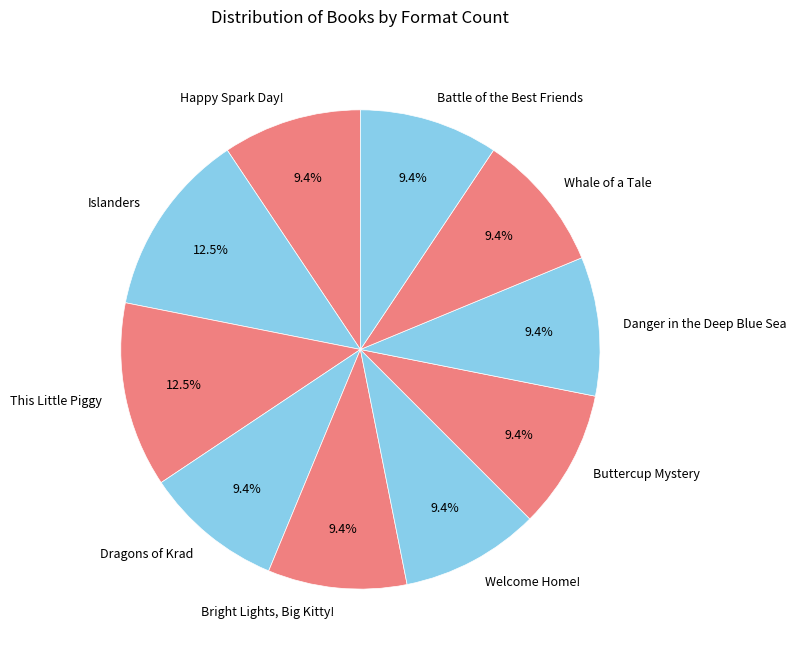

To the nearest percent, what is the average slice percentage?

10%